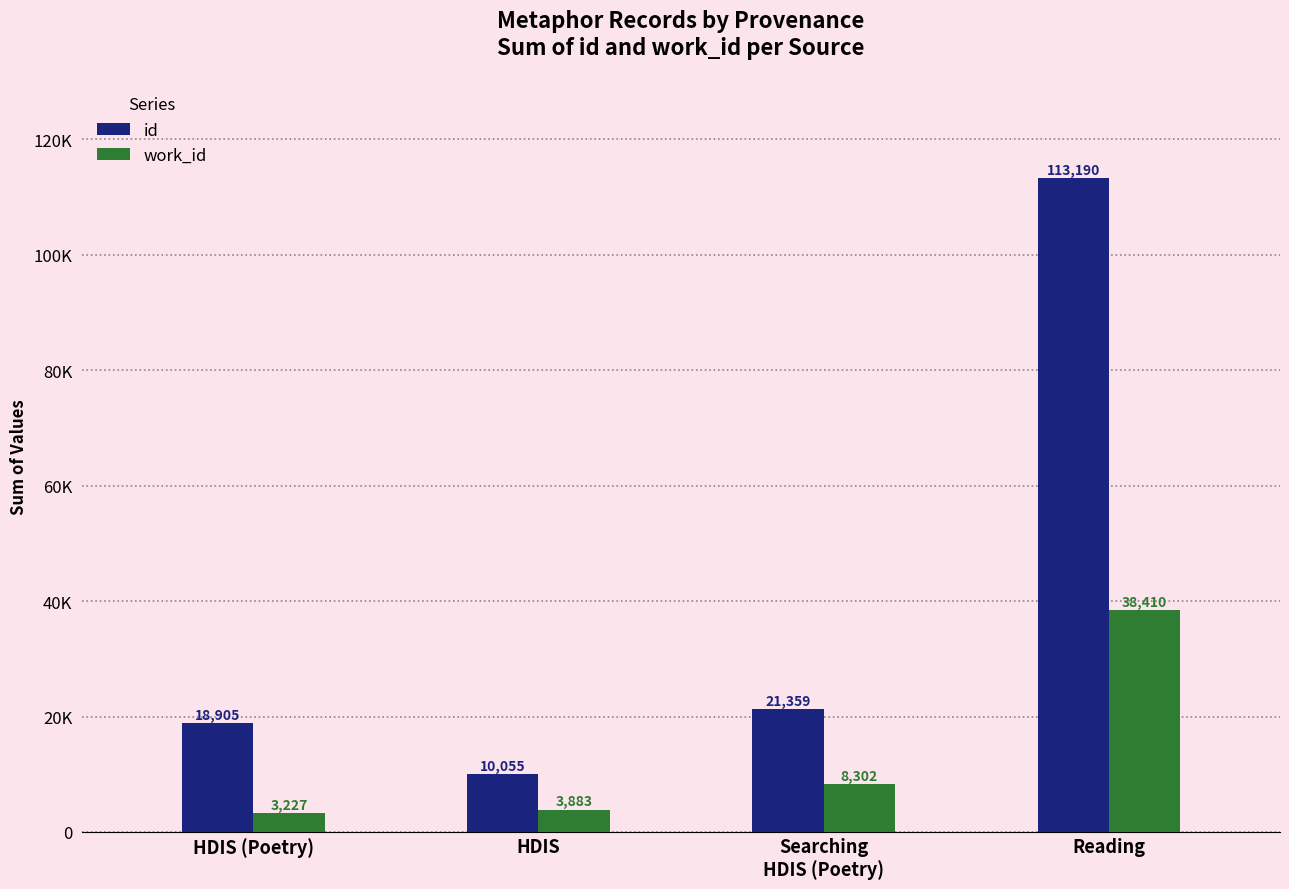

What are all the series names shown in the legend?

id, work_id